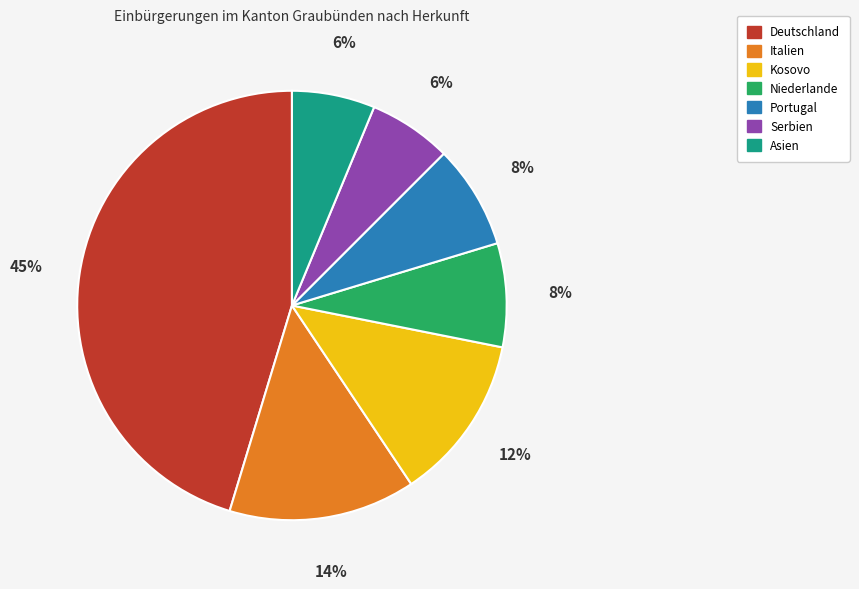

To the nearest percent, what is the average slice percentage?

14%